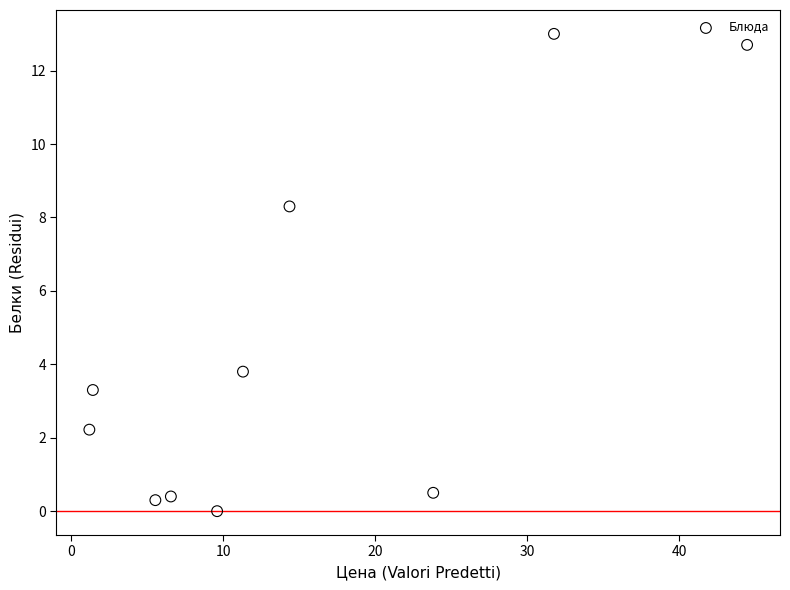

What is the range of X values (max minus min)?

43.2